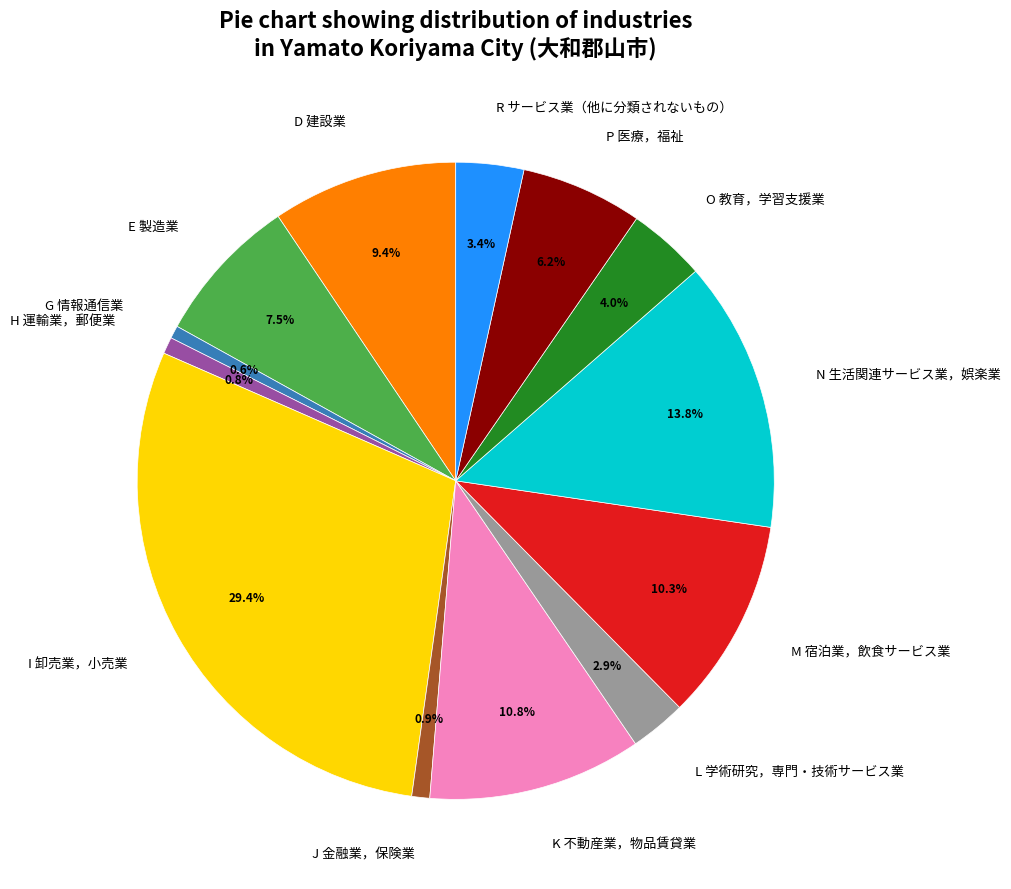

Does R サービス業（他に分類されないもの） represent more than half of the total?

No